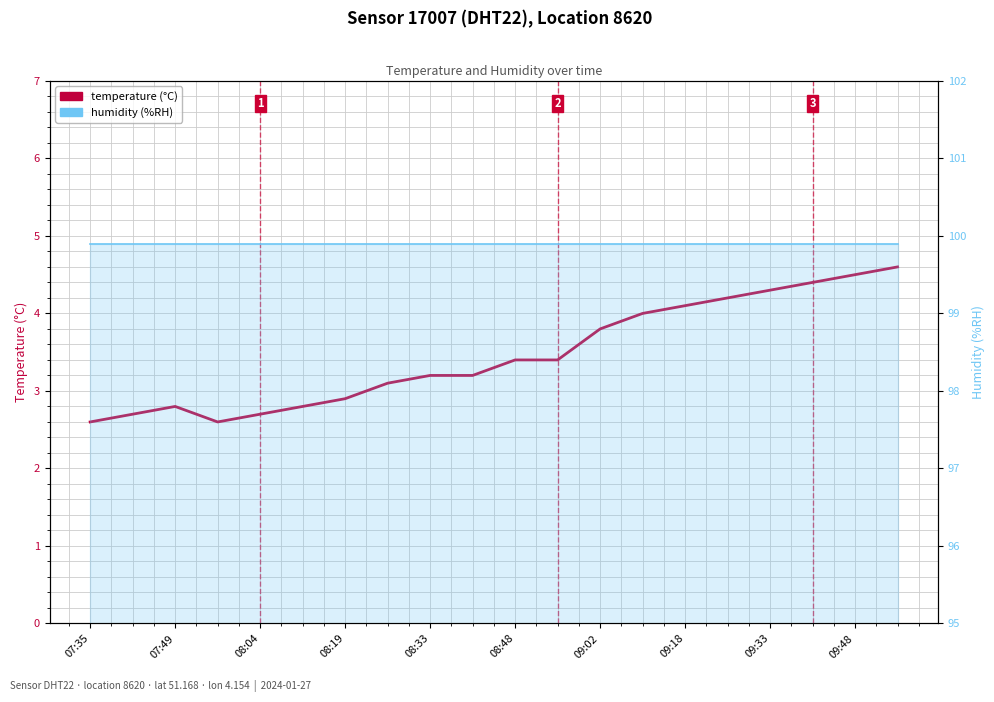

What is the greatest value displayed?

99.9